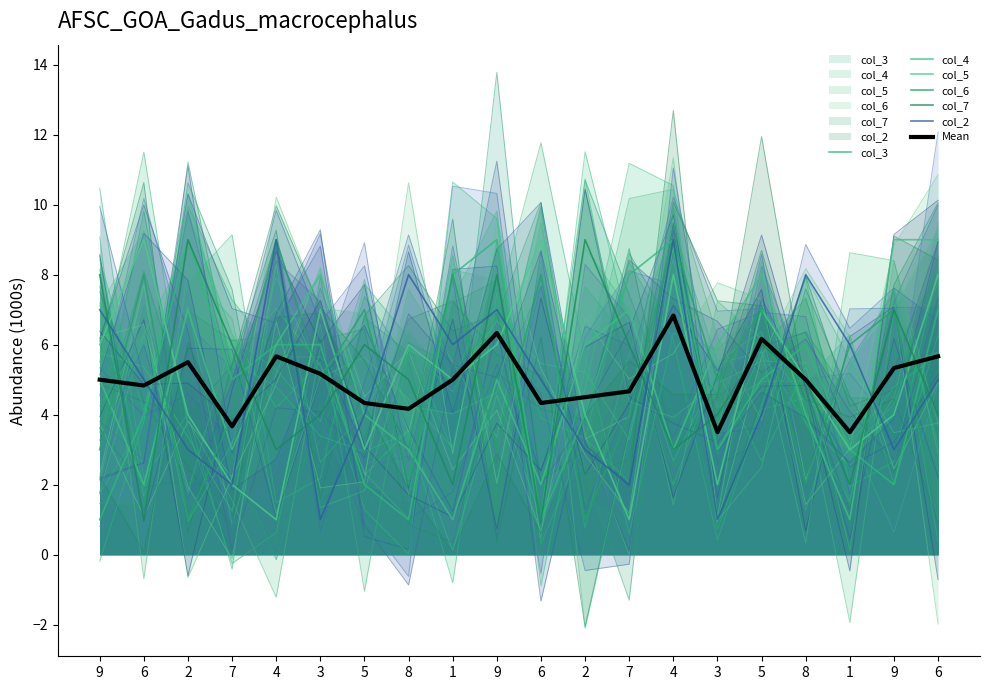

Reading left to right, transcribe all the data shown in this chart.

col_3: 1	4	9	5	6	6	2	1	8	9	1	4	8	9	3	5	6	3	2	7
col_4: 5	2	7	3	6	8	4	3	1	5	2	6	7	3	6	8	4	1	9	9
col_5: 6	9	4	2	1	7	3	6	5	6	9	4	1	8	2	7	5	3	4	8
col_6: 3	8	1	4	9	5	7	2	8	3	8	1	4	9	5	7	2	6	7	1
col_7: 8	1	9	6	3	4	6	5	2	8	1	9	6	3	4	6	5	2	7	4
col_2: 7	5	3	2	9	1	4	8	6	7	5	3	2	9	1	4	8	6	3	5